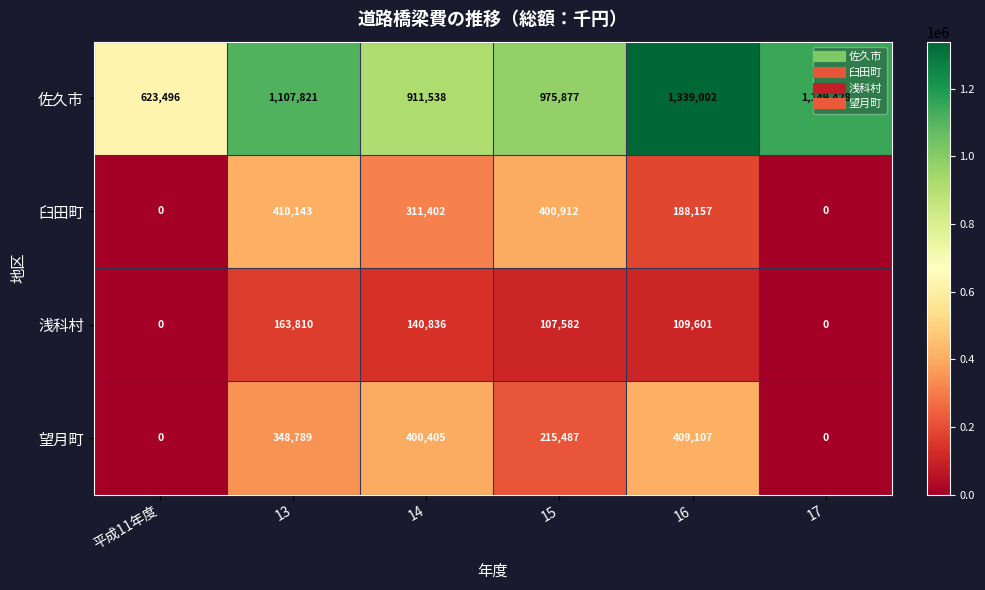

What is the average value of the 望月町 series?

228965